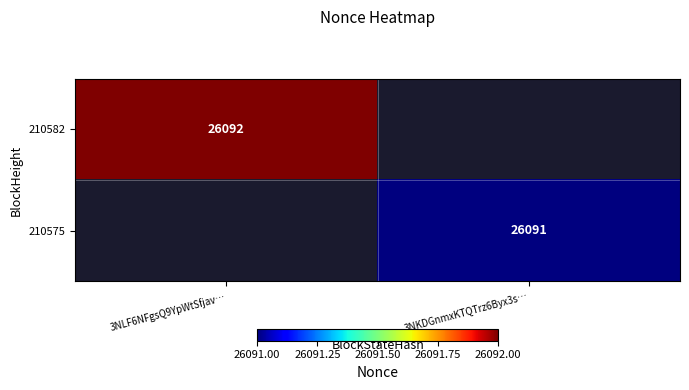

Which has a higher value, 3NKDGnmxKTQTrz6Byx3s… or 3NLF6NFgsQ9YpWtSfjav…?

3NLF6NFgsQ9YpWtSfjav…